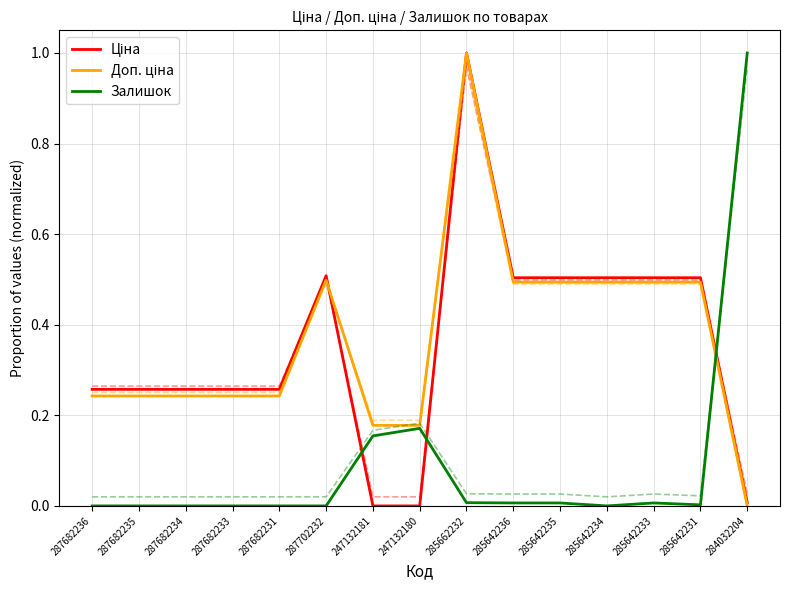

What is the difference between the second highest and minimum values in the Залишок series?

0.2